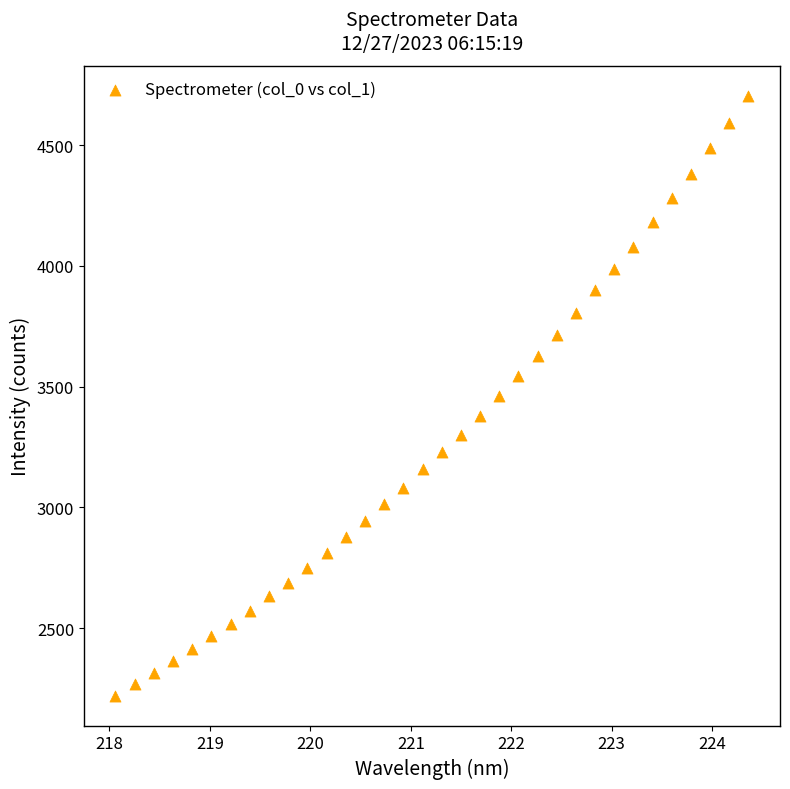

What is the range of X values (max minus min)?

6.3